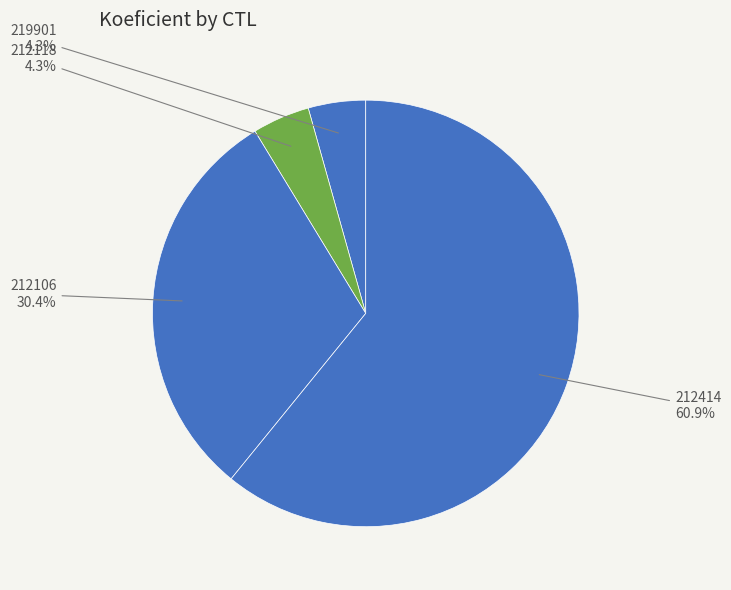

Which slice is the smallest?

219901